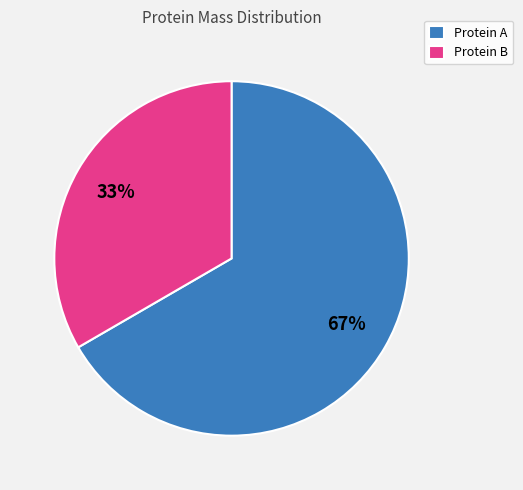

True or false: Protein A accounts for 67% of the total.

True